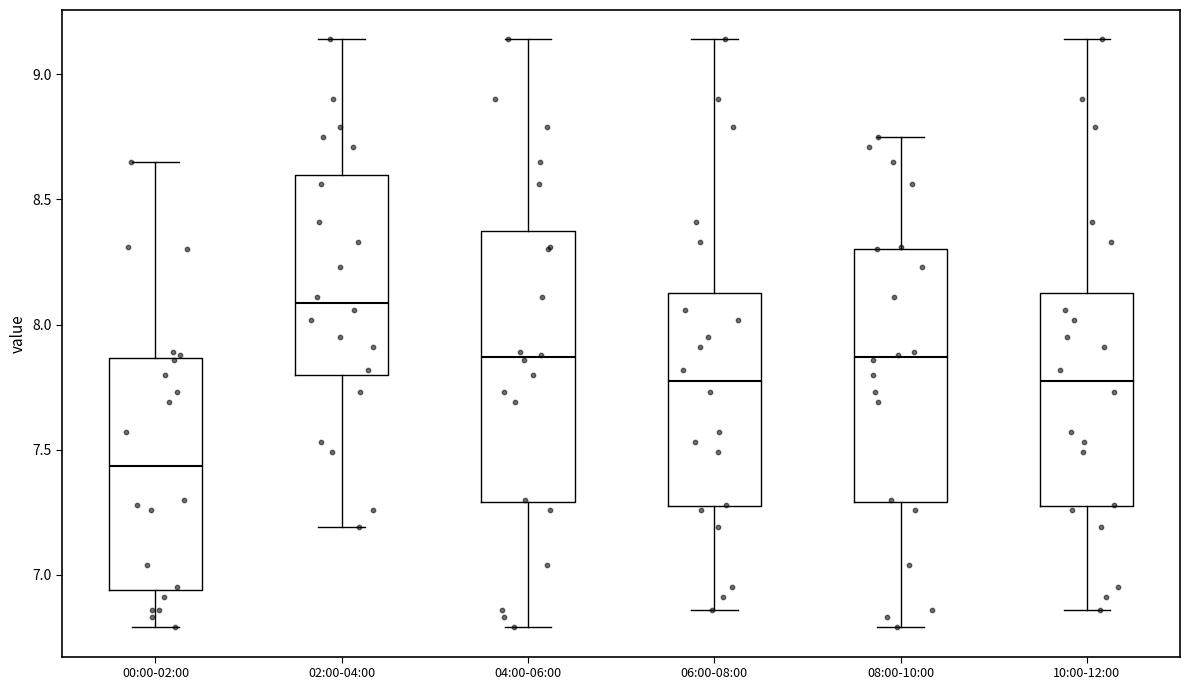

Where is the lower edge of the box for 10:00-12:00 on the y-axis? The values are not printed on the chart, so give them approximately, as read against the axis.

7.30